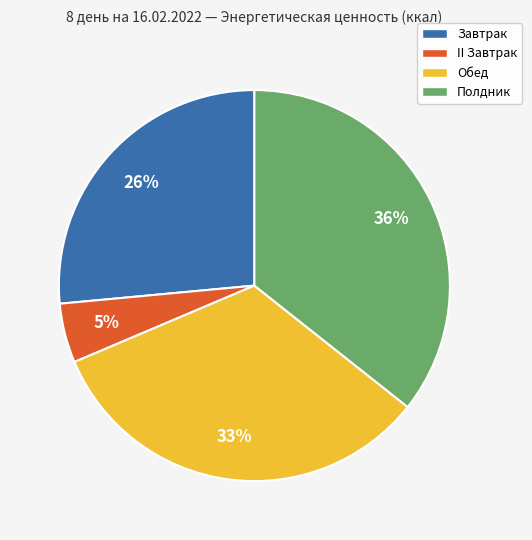

How many slices are in this pie chart?

4